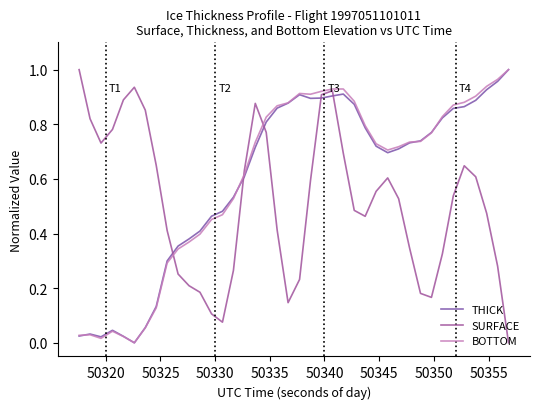

How many lines are shown in the chart?

3